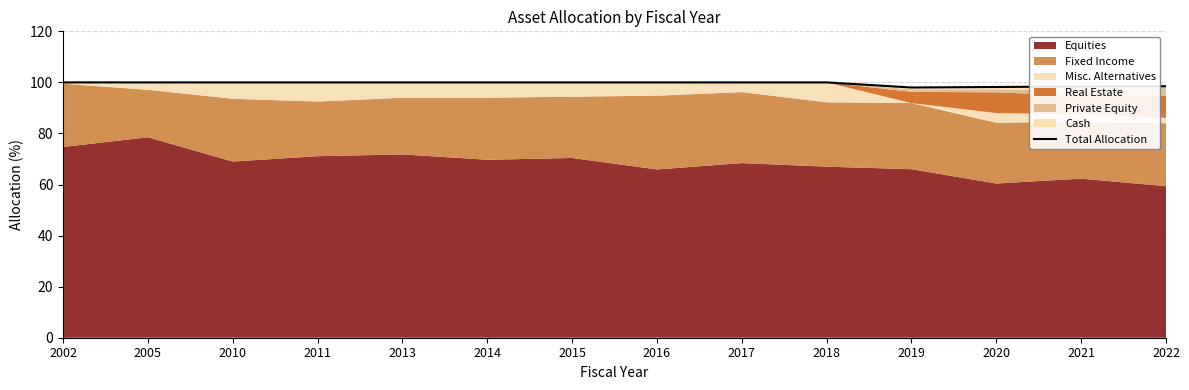

Reading right to left, what are all the values shown in this chart?

98.5	98.4	98.2	98.0	100.0	100.0	100.0	100.0	100.0	100.0	100.0	100.0	100.0	100.0